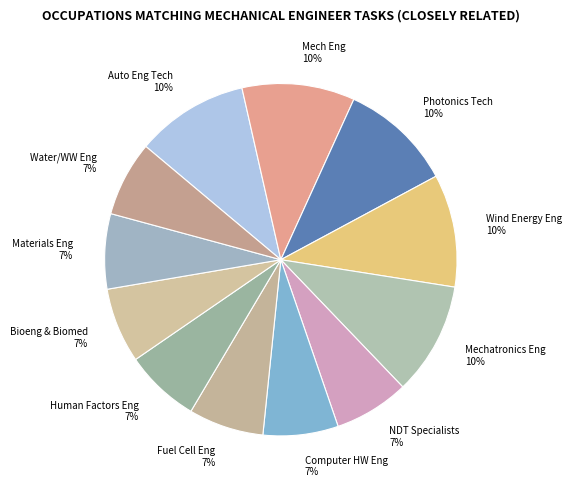

To the nearest percent, what is the difference between the largest and smallest slice percentages?

3%